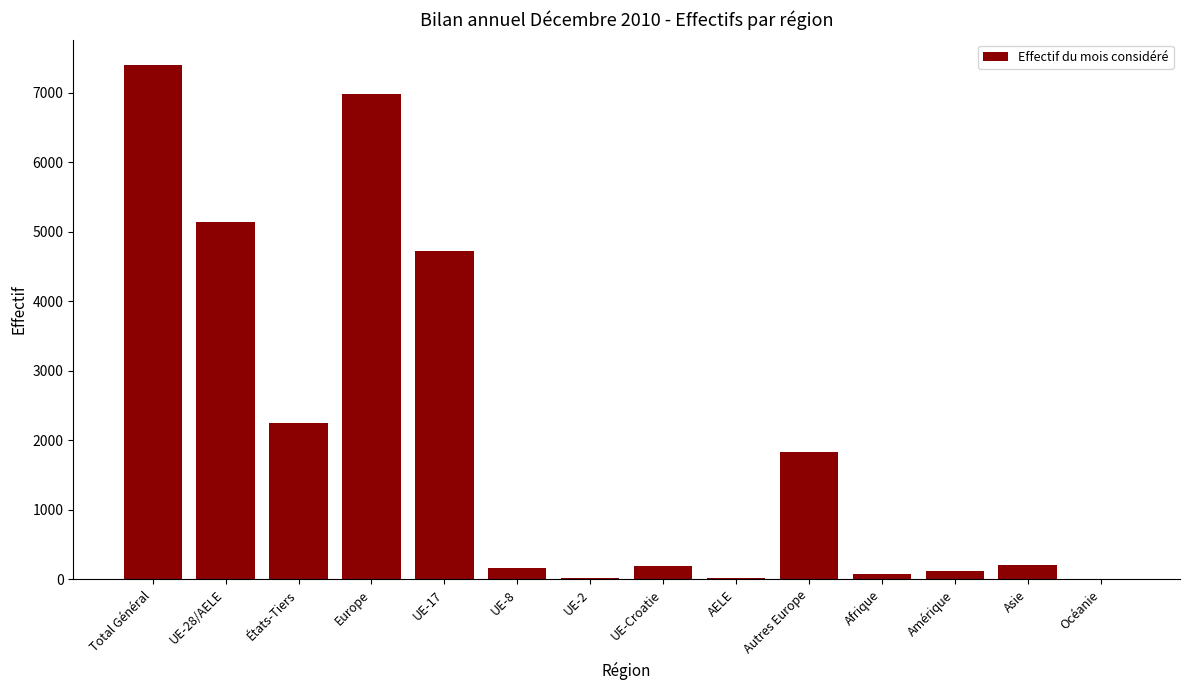

Is it true that the value at UE-8 is 170?

True